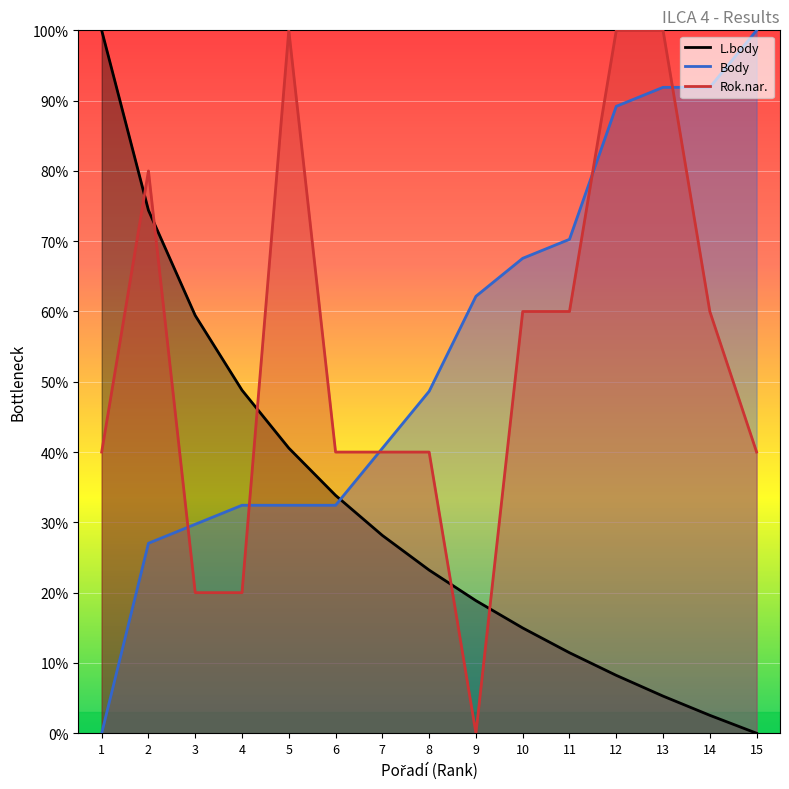

How many intersections are there between Rok.nar. and L.body?

5